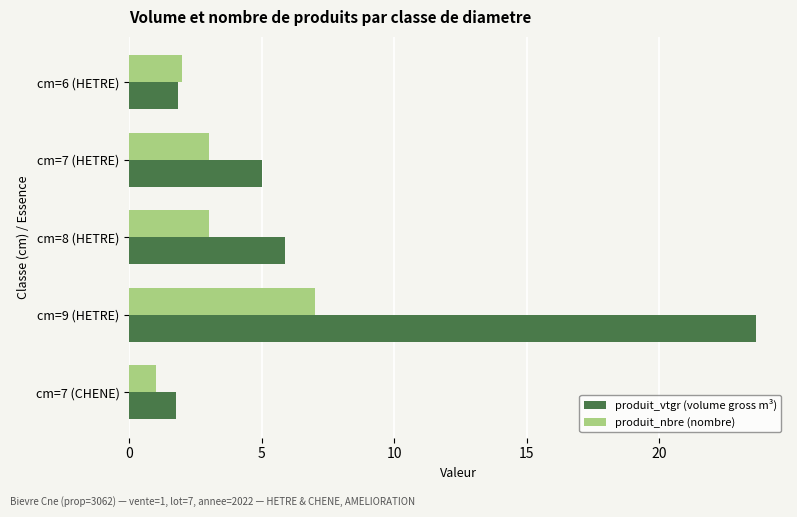

Which series has the widest spread of values?

produit_vtgr (volume gross m³)